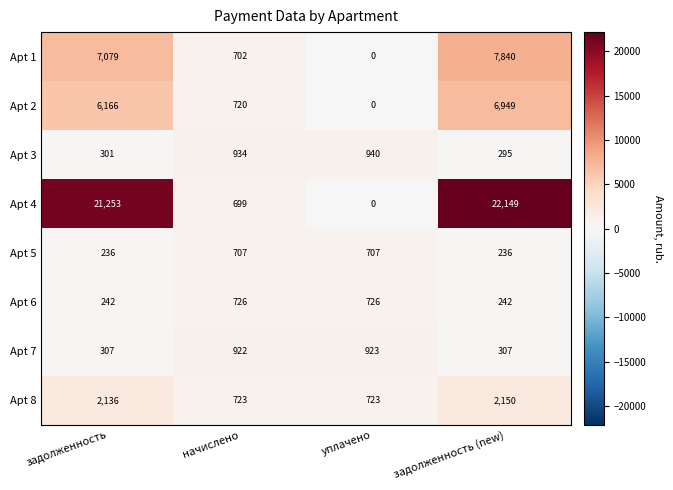

How many data points in Apt 2 are less than 6166?

2